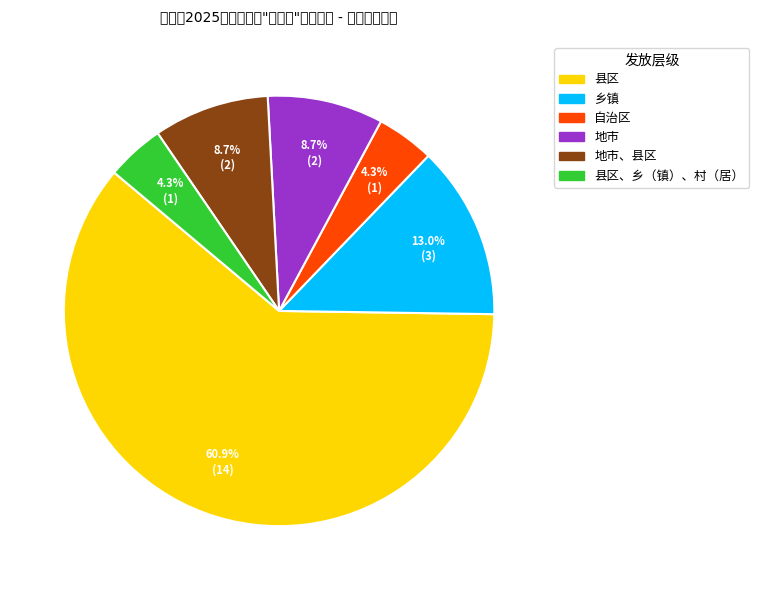

Is there a majority slice in this chart?

Yes